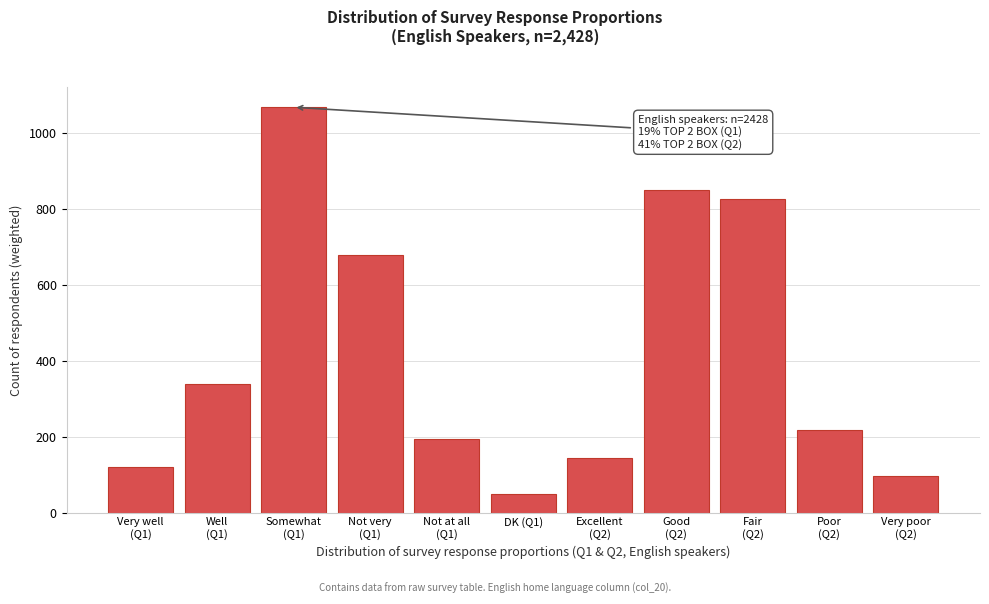

What is the value of the 5th bar from the left?

194